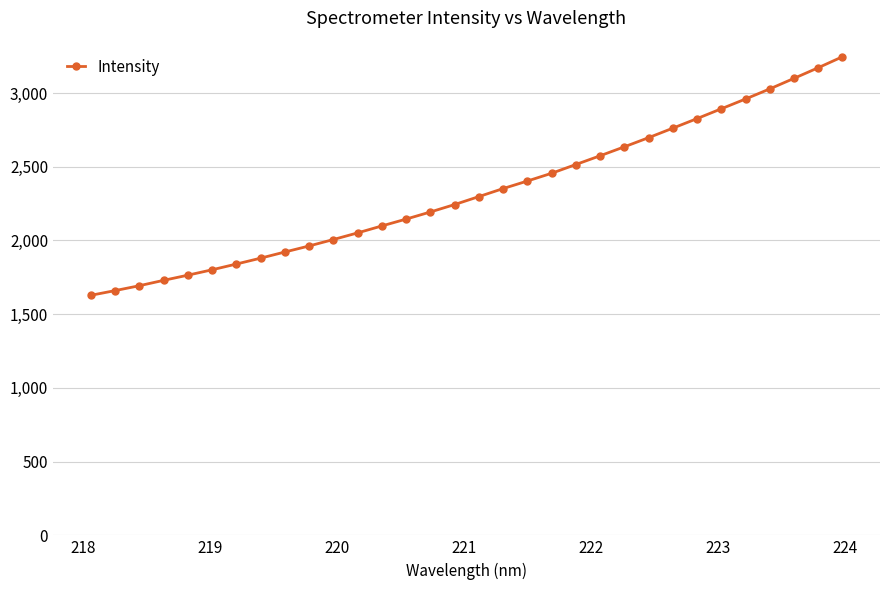

What is the difference between the second highest and minimum values?

1543.6